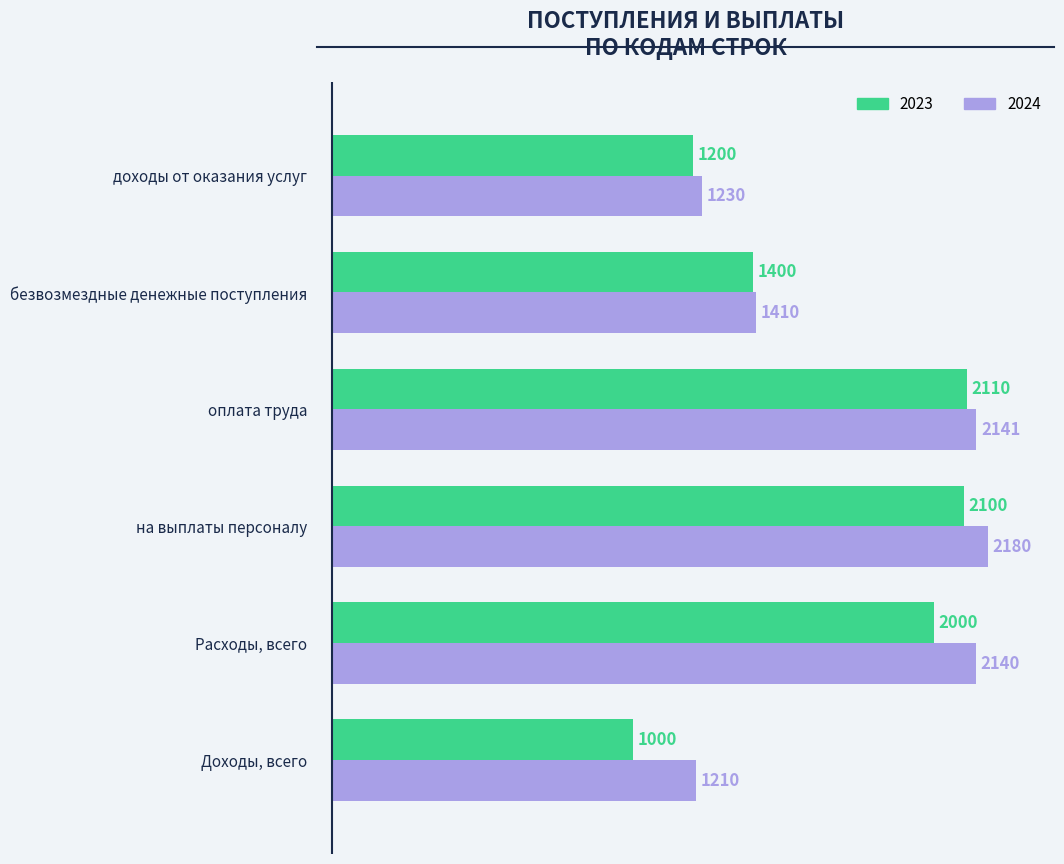

Is it true that 2024 equals 2425 at безвозмездные денежные поступления?

False